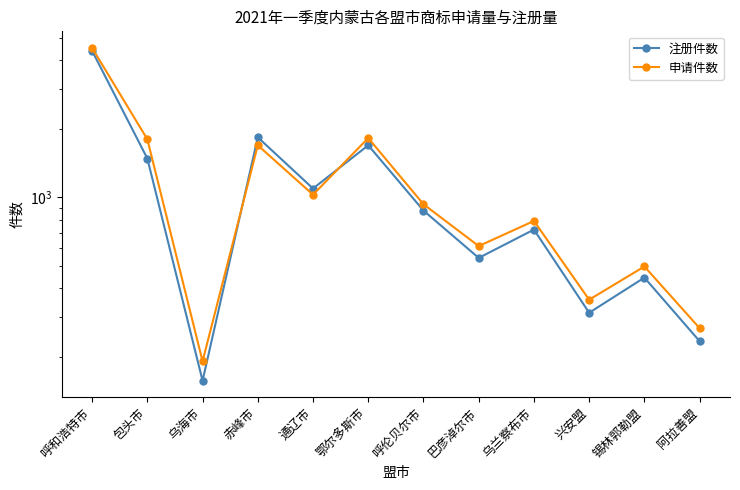

What are all the series names shown in the legend?

注册件数, 申请件数